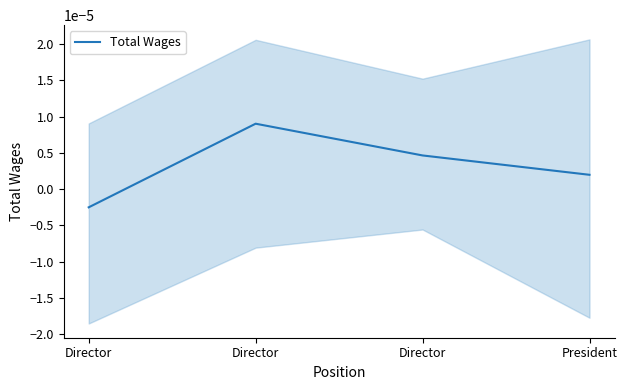

How many values in Total Wages are above zero?

3